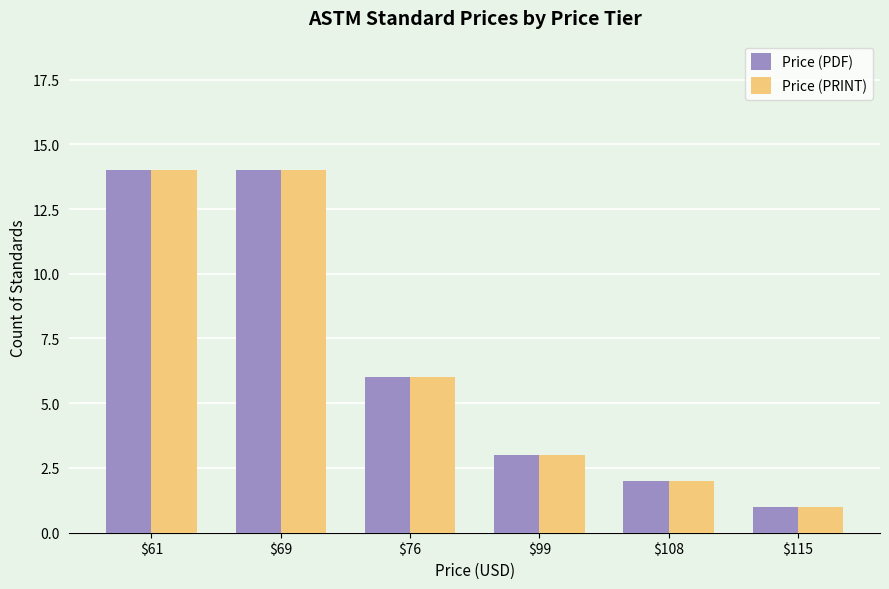

What is the difference between the Price (PRINT) values at $69 and $108?

12